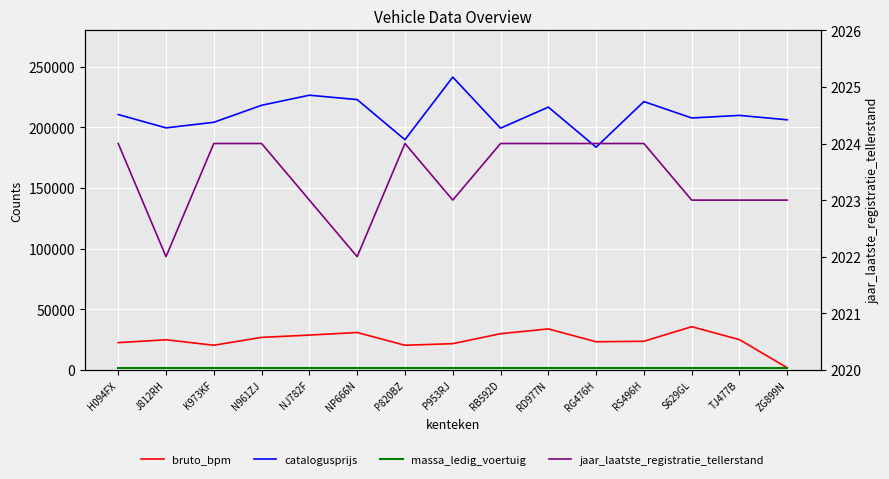

At which category is the sum across all series the highest?

P953RJ